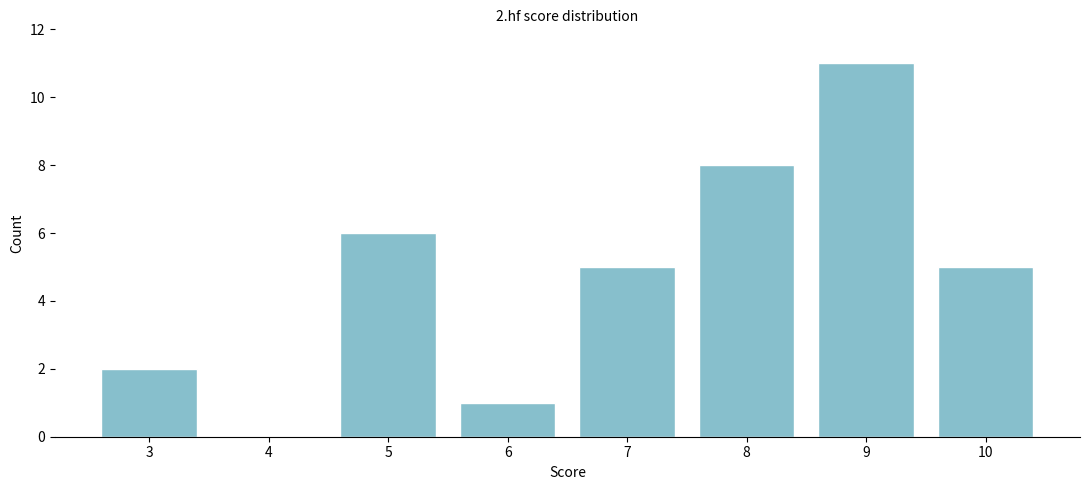

Reading left to right, extract all data points from this chart.

3=2	4=0	5=6	6=1	7=5	8=8	9=11	10=5